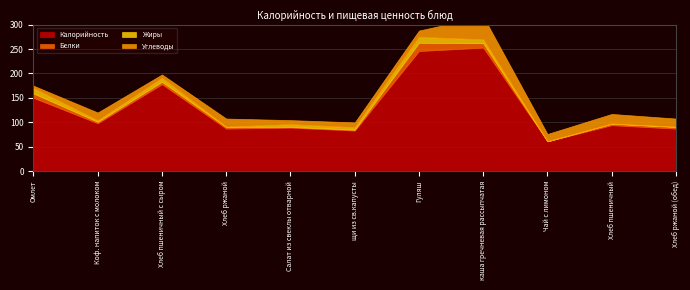

How many values in the Жиры series are below 5?

5